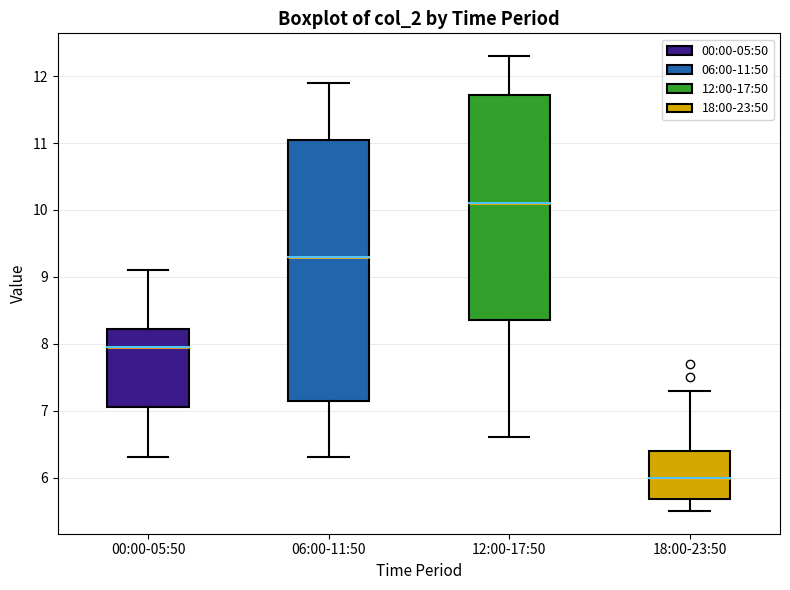

Which box has the highest median line?

12:00-17:50